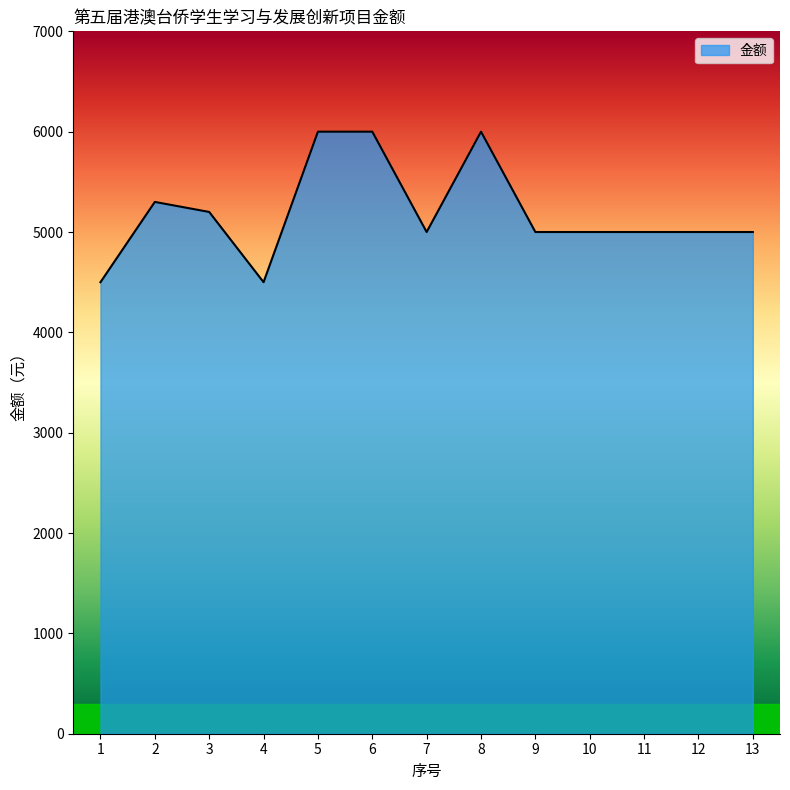

What is the sum of the values at 8 and 11?

11000